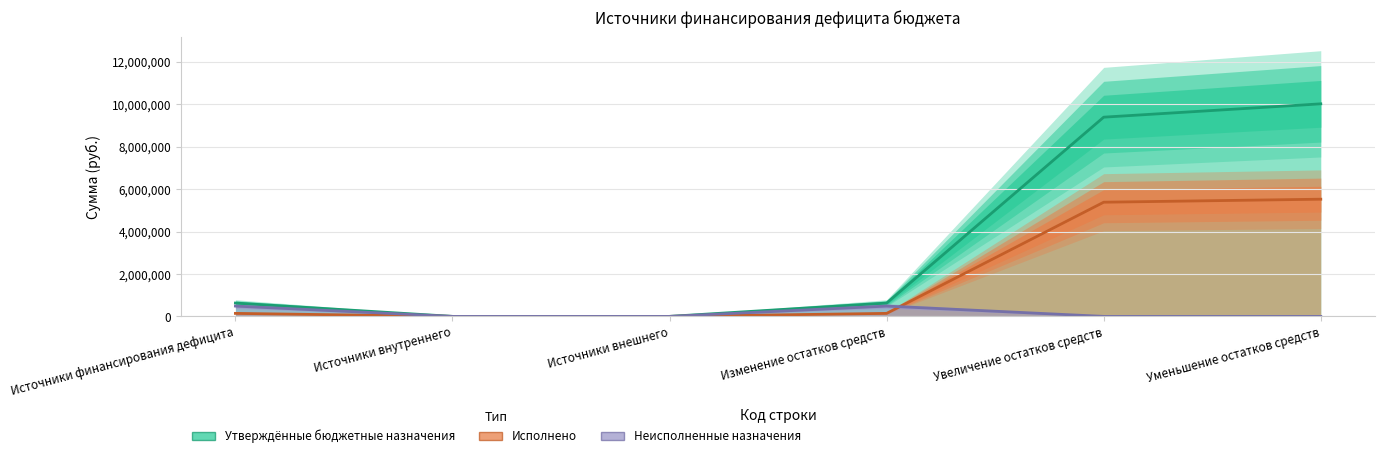

Where is Исполнено nearest to the value 2762799?

Источники финансирования дефицита